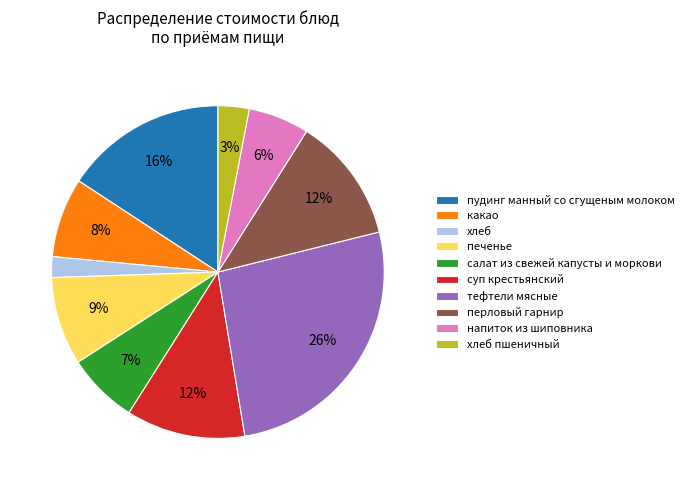

Is it true that пудинг манный со сгущеным молоком is 16% of the pie?

True